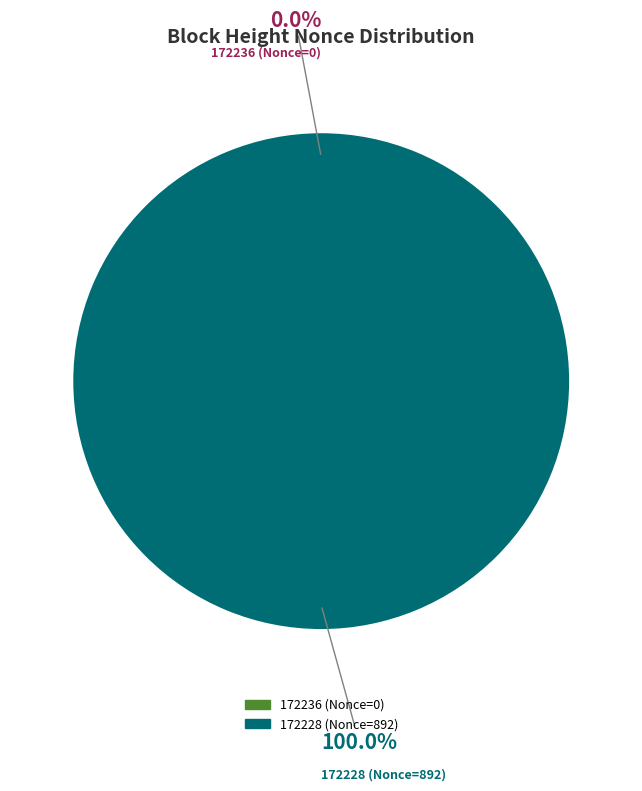

How many slices are in this pie chart?

2